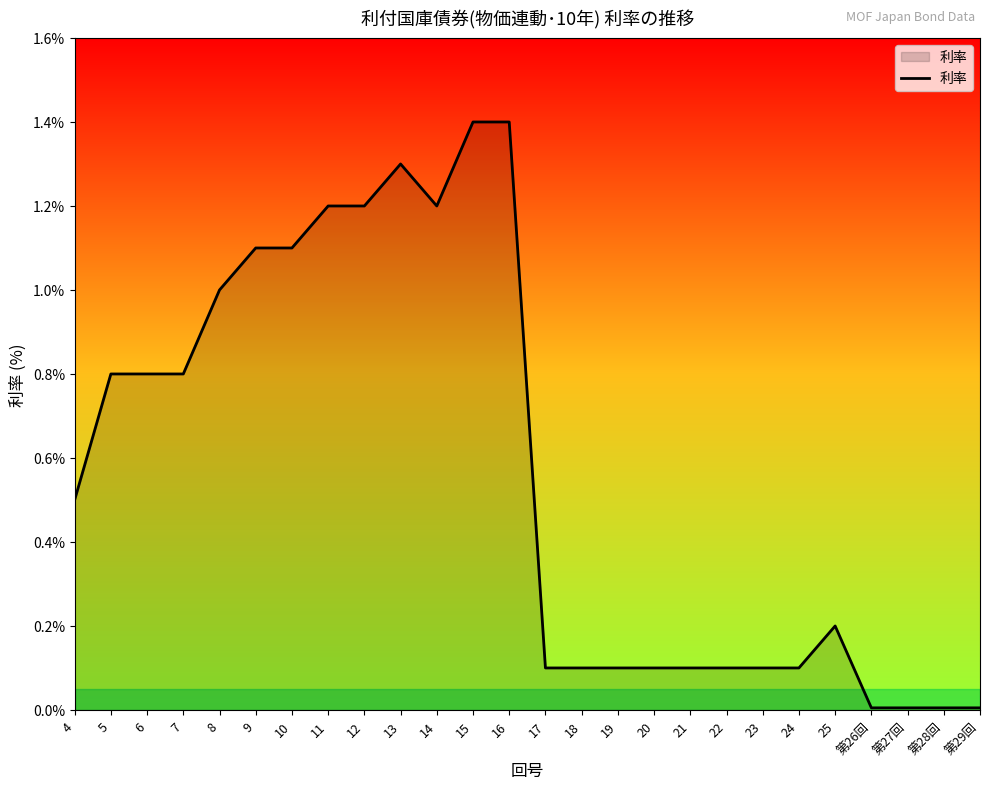

What position from the right is 17?

13